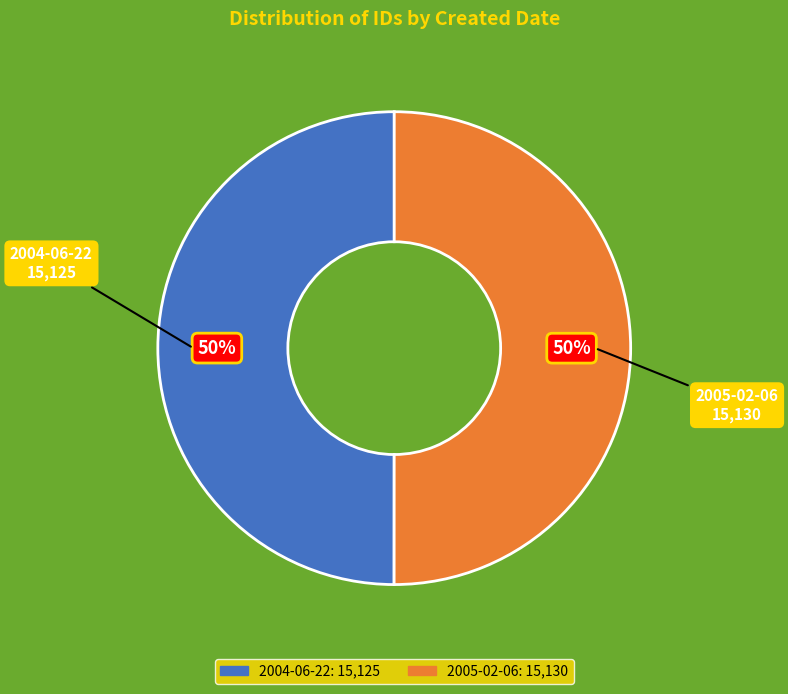

What is the ratio of the value at 2005-02-06 to the value at 2004-06-22?

1.0